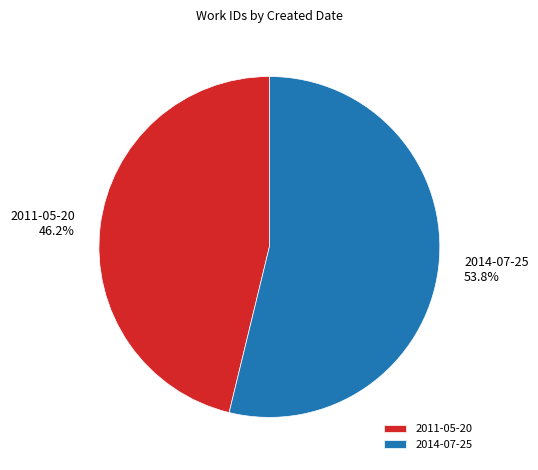

How much of the chart is everything except 2014-07-25?

46.2%